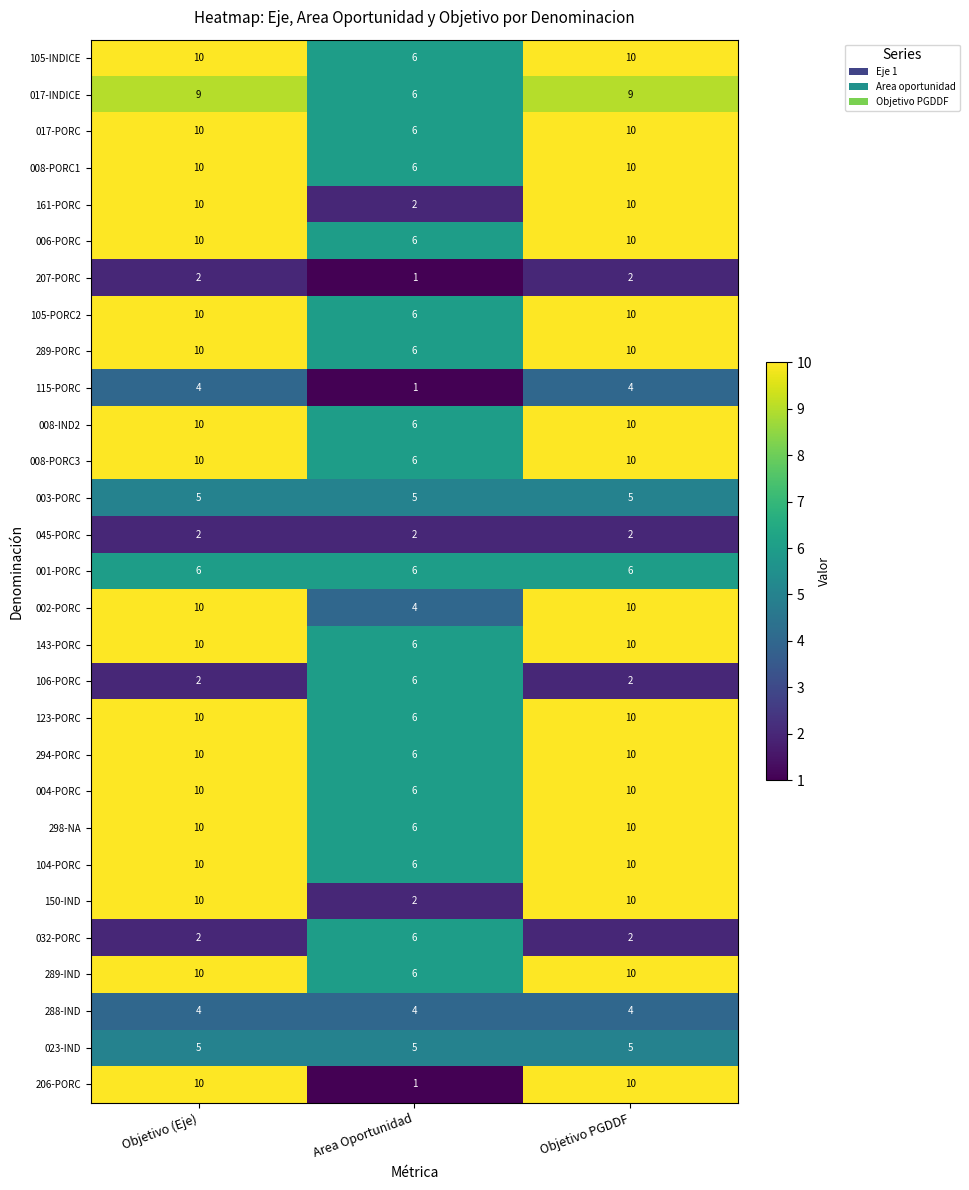

At how many categories does at least one series exceed 5?

3